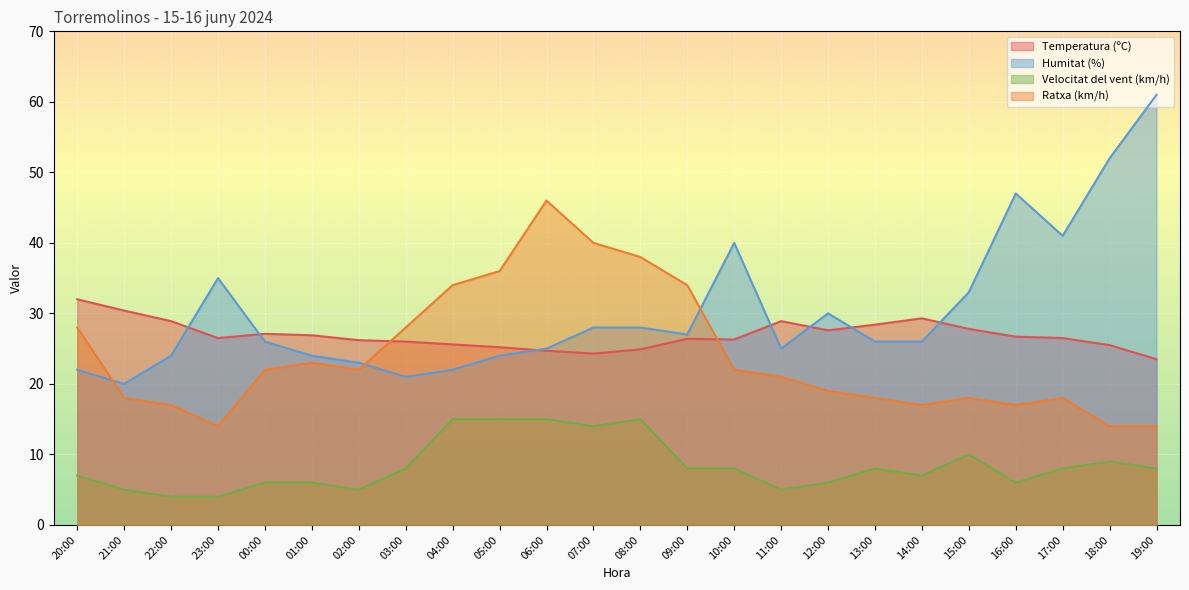

Reading right to left, what are all the values shown in this chart?

Temperatura (ºC): 19:00=23.5	18:00=25.5	17:00=26.5	16:00=26.7	15:00=27.8	14:00=29.3	13:00=28.4	12:00=27.6	11:00=28.9	10:00=26.3	09:00=26.4	08:00=24.9	07:00=24.3	06:00=24.7	05:00=25.2	04:00=25.6	03:00=26.0	02:00=26.2	01:00=26.9	00:00=27.1	23:00=26.5	22:00=28.9	21:00=30.4	20:00=32.0
Humitat (%): 19:00=61.0	18:00=52.0	17:00=41.0	16:00=47.0	15:00=33.0	14:00=26.0	13:00=26.0	12:00=30.0	11:00=25.0	10:00=40.0	09:00=27.0	08:00=28.0	07:00=28.0	06:00=25.0	05:00=24.0	04:00=22.0	03:00=21.0	02:00=23.0	01:00=24.0	00:00=26.0	23:00=35.0	22:00=24.0	21:00=20.0	20:00=22.0
Velocitat del vent (km/h): 19:00=8.0	18:00=9.0	17:00=8.0	16:00=6.0	15:00=10.0	14:00=7.0	13:00=8.0	12:00=6.0	11:00=5.0	10:00=8.0	09:00=8.0	08:00=15.0	07:00=14.0	06:00=15.0	05:00=15.0	04:00=15.0	03:00=8.0	02:00=5.0	01:00=6.0	00:00=6.0	23:00=4.0	22:00=4.0	21:00=5.0	20:00=7.0
Ratxa (km/h): 19:00=14.0	18:00=14.0	17:00=18.0	16:00=17.0	15:00=18.0	14:00=17.0	13:00=18.0	12:00=19.0	11:00=21.0	10:00=22.0	09:00=34.0	08:00=38.0	07:00=40.0	06:00=46.0	05:00=36.0	04:00=34.0	03:00=28.0	02:00=22.0	01:00=23.0	00:00=22.0	23:00=14.0	22:00=17.0	21:00=18.0	20:00=28.0